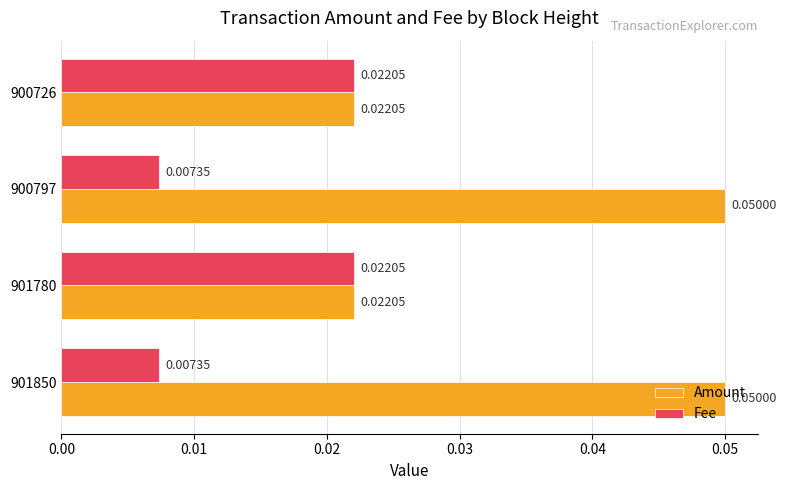

Which series has the widest spread of values?

Amount